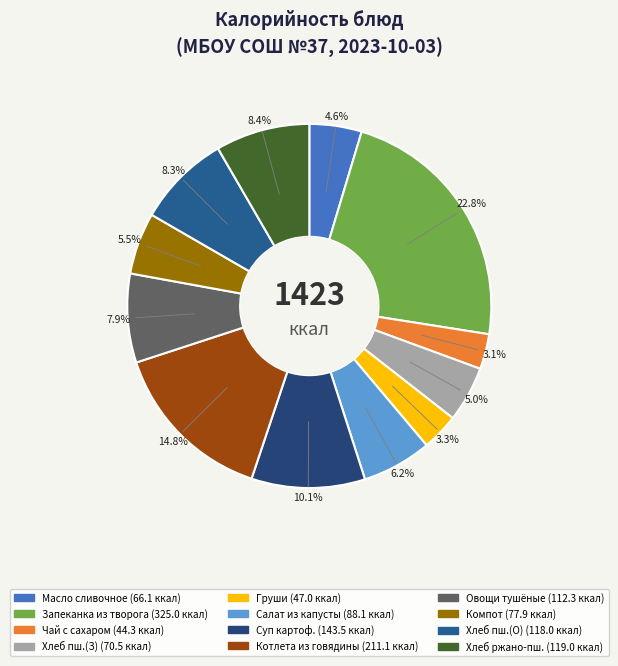

How many slices are in this pie chart?

12